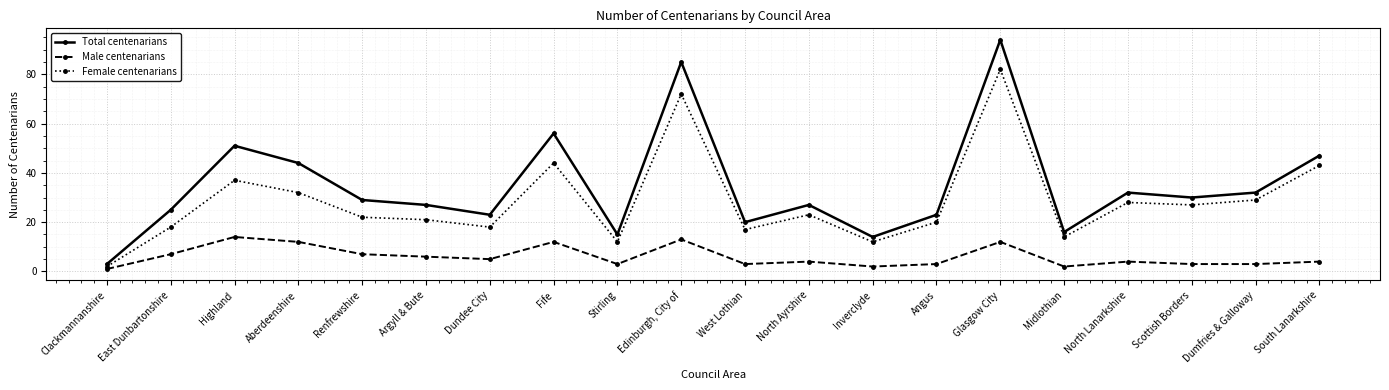

Is it true that Total centenarians equals 31 at Angus?

False